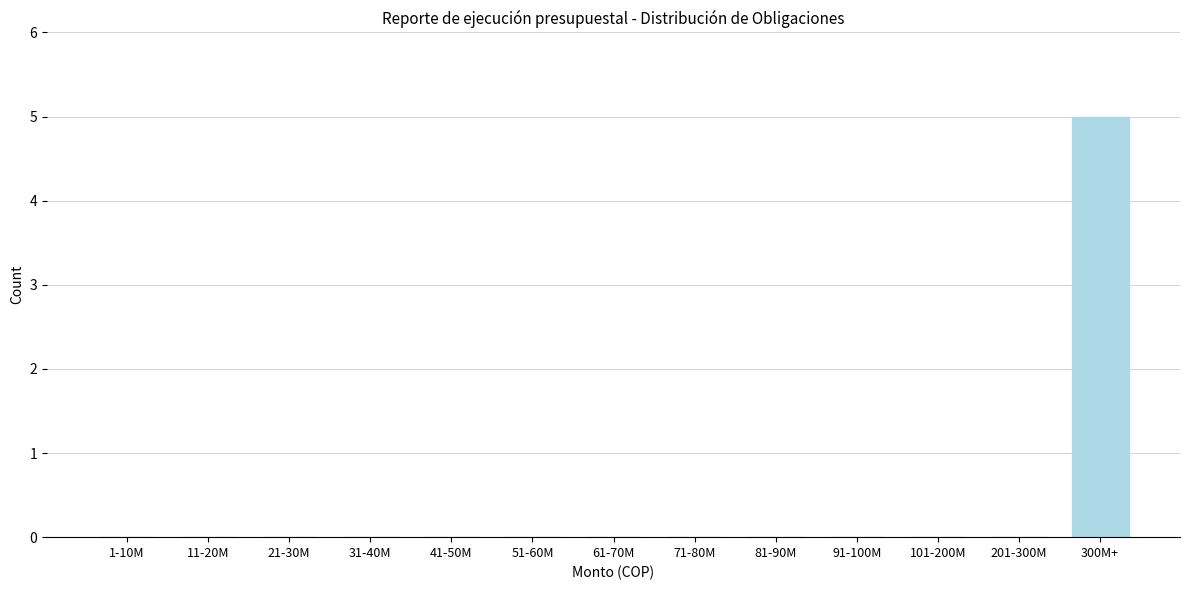

Reading left to right, extract all data points from this chart.

1-10M=0	11-20M=0	21-30M=0	31-40M=0	41-50M=0	51-60M=0	61-70M=0	71-80M=0	81-90M=0	91-100M=0	101-200M=0	201-300M=0	300M+=5